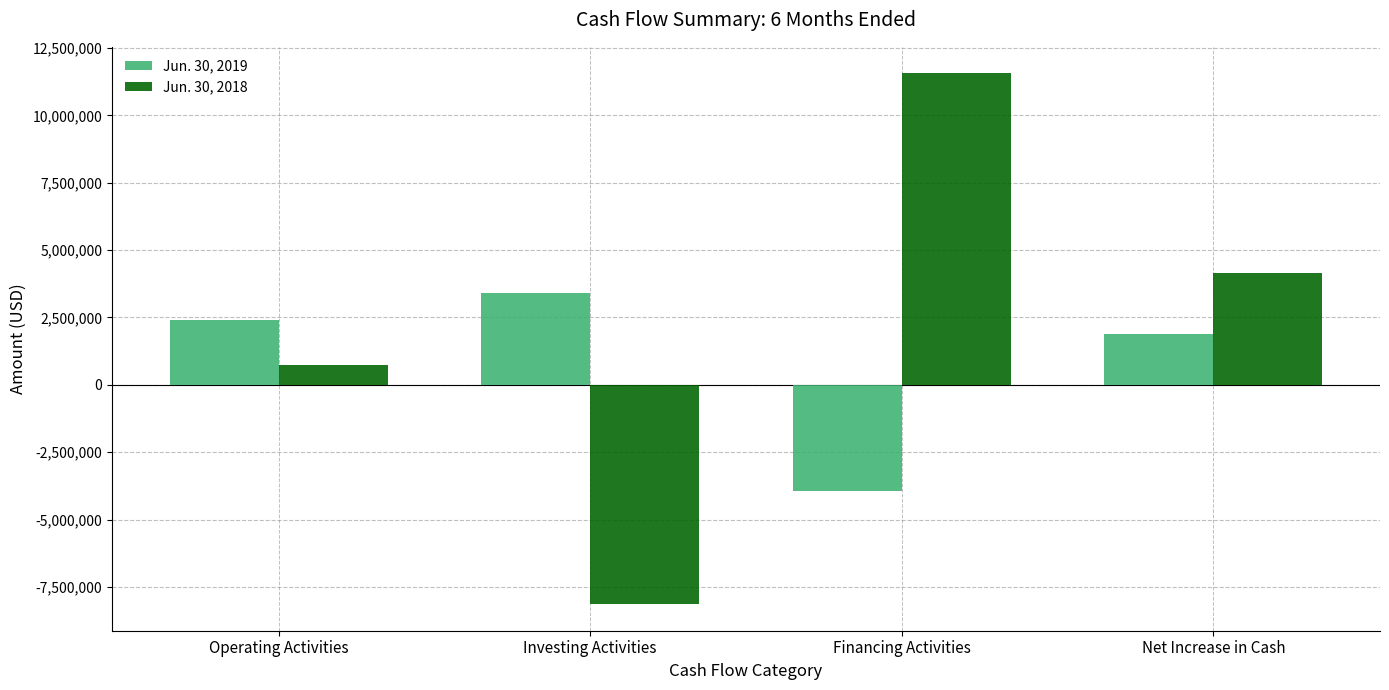

The Jun. 30, 2019 series shows -5829315 at Financing Activities. True or false?

False